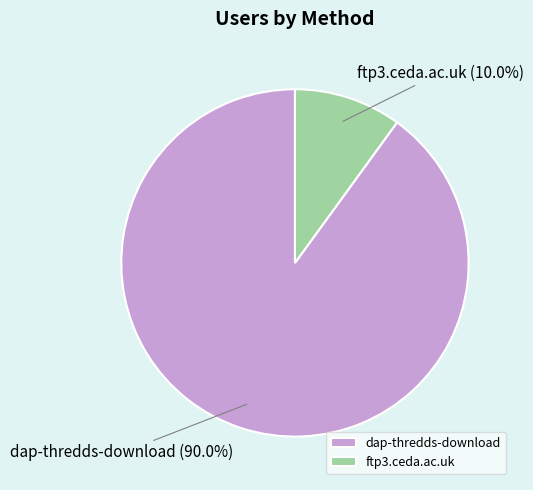

Which slice is the smallest?

ftp3.ceda.ac.uk